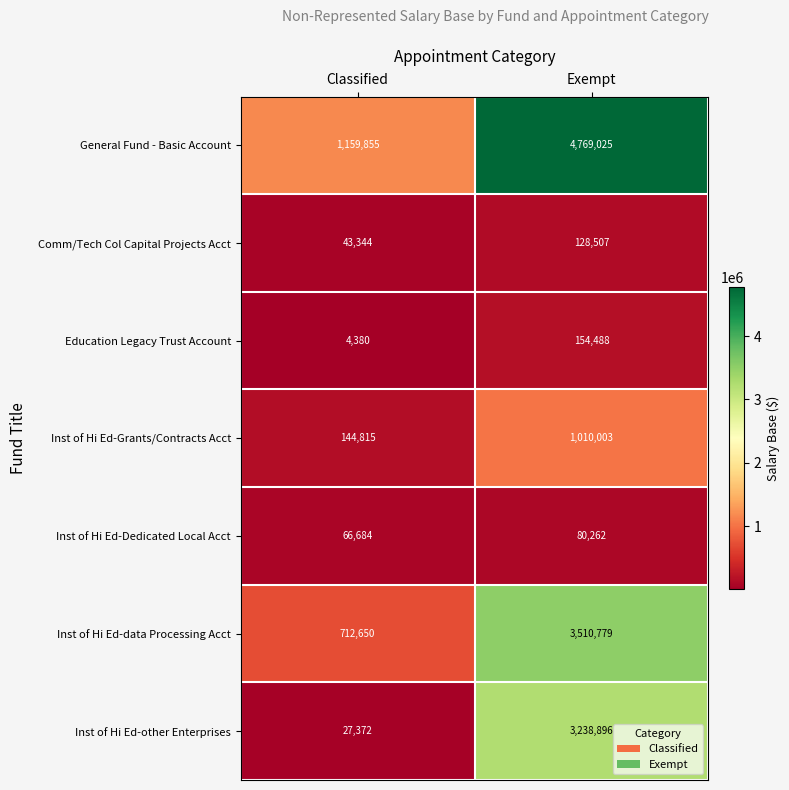

How many data points in Inst of Hi Ed-Grants/Contracts Acct are less than 1010003?

1